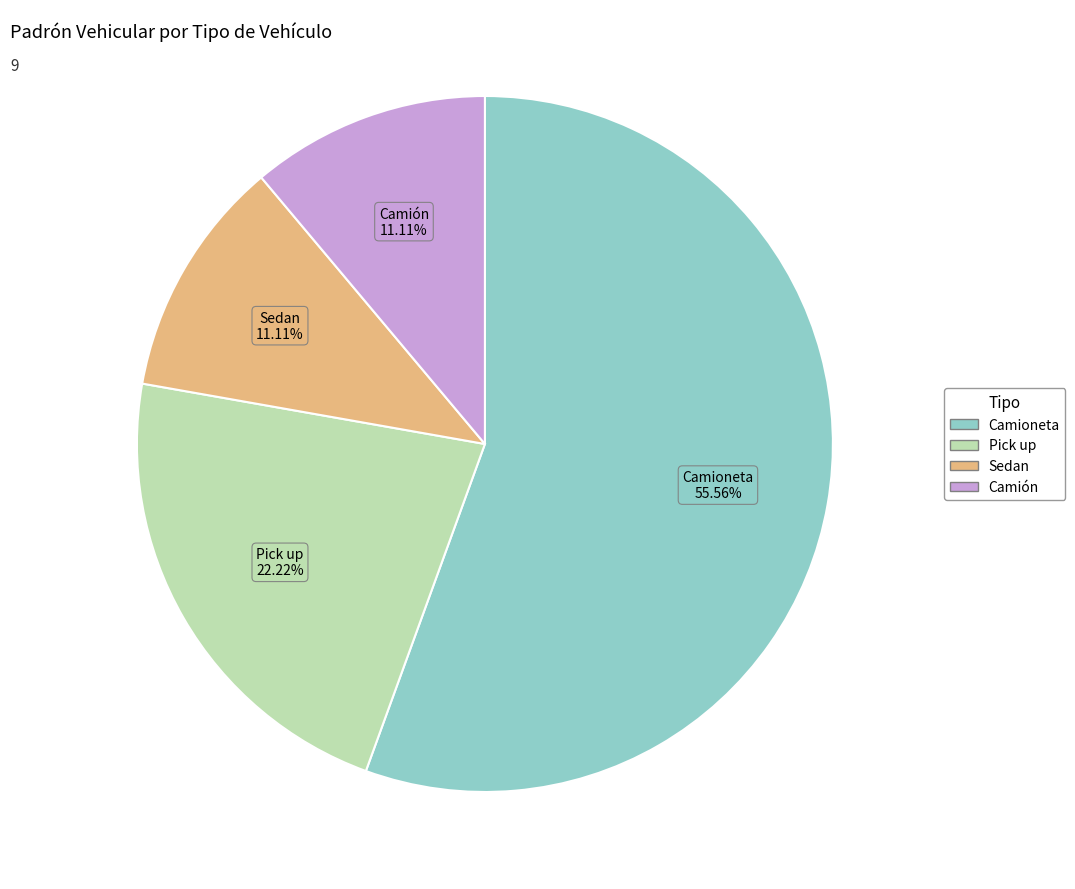

True or false: Sedan accounts for 6% of the total.

False